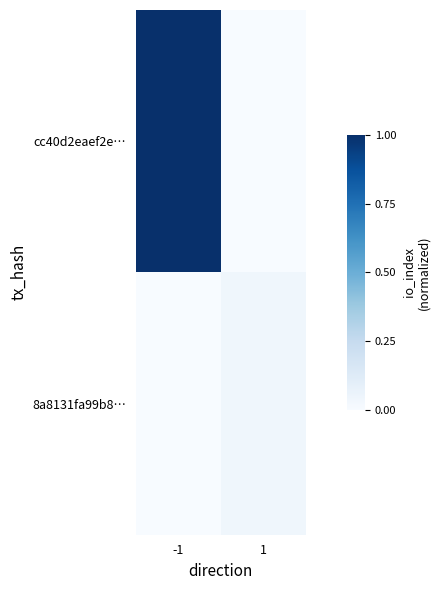

Which has a higher value, 1 or -1?

-1